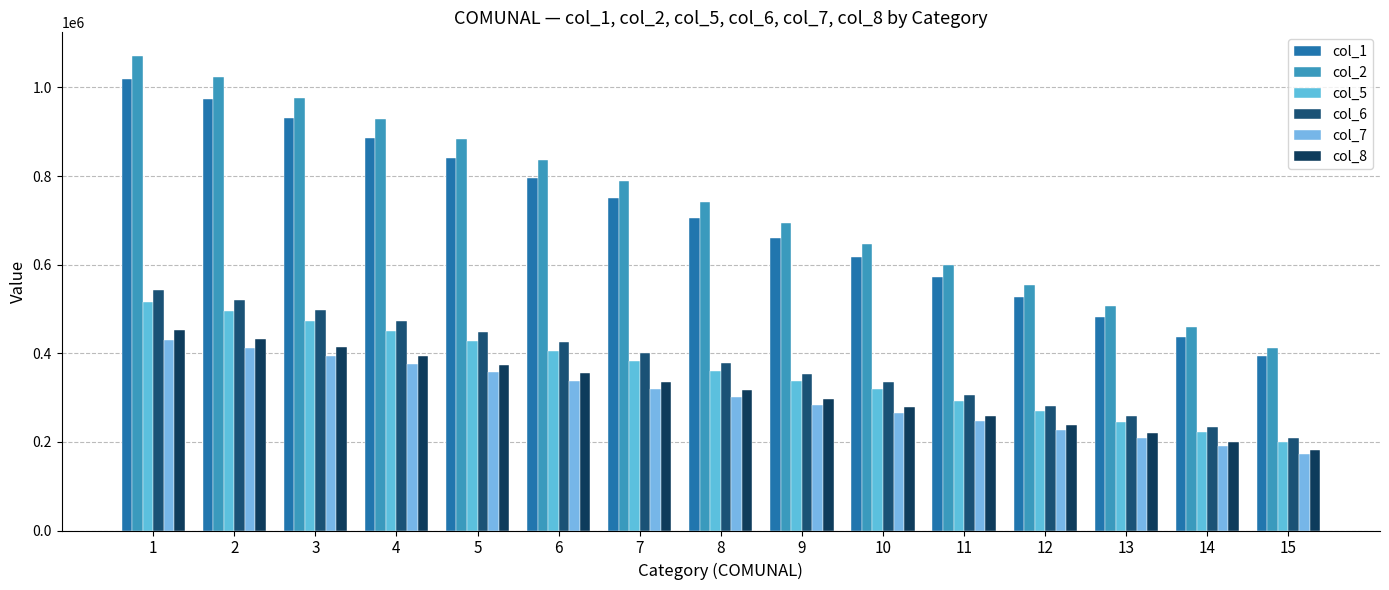

Which category has the highest value across all series?

1